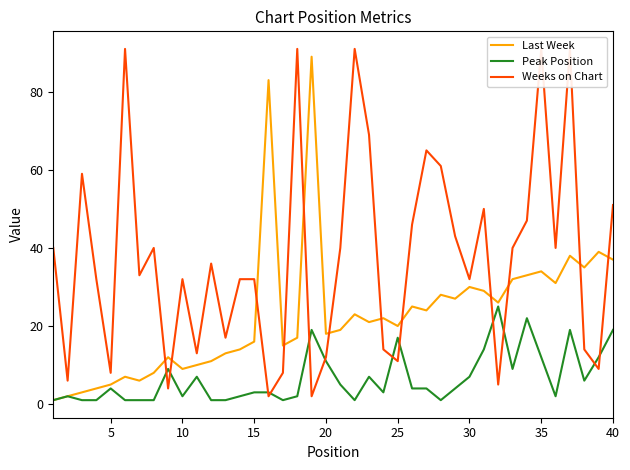

What is the highest value of the Last Week series?

89